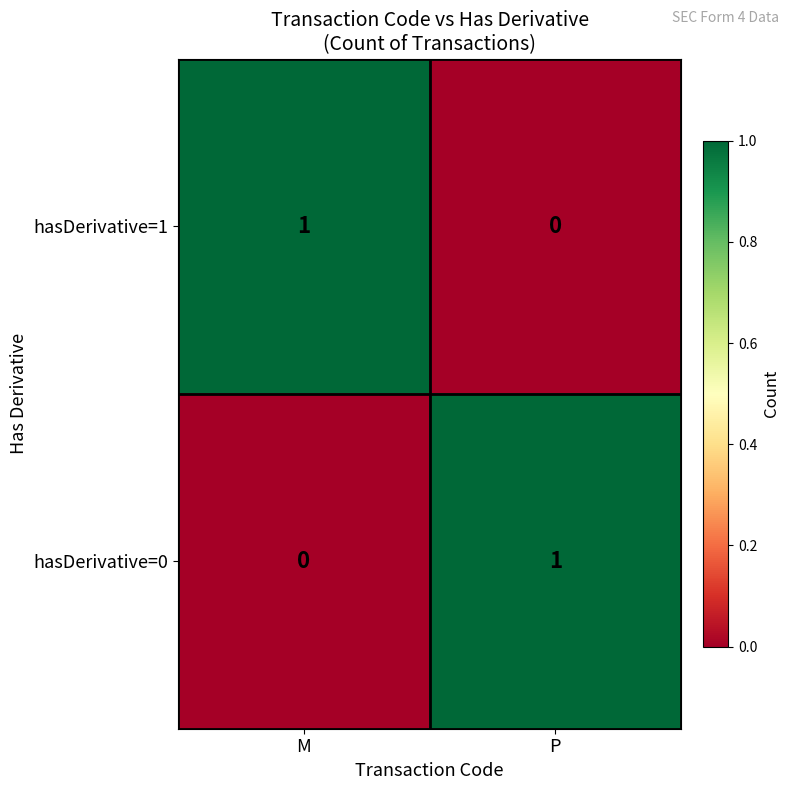

Where is hasDerivative=1 nearest to the value 0?

P